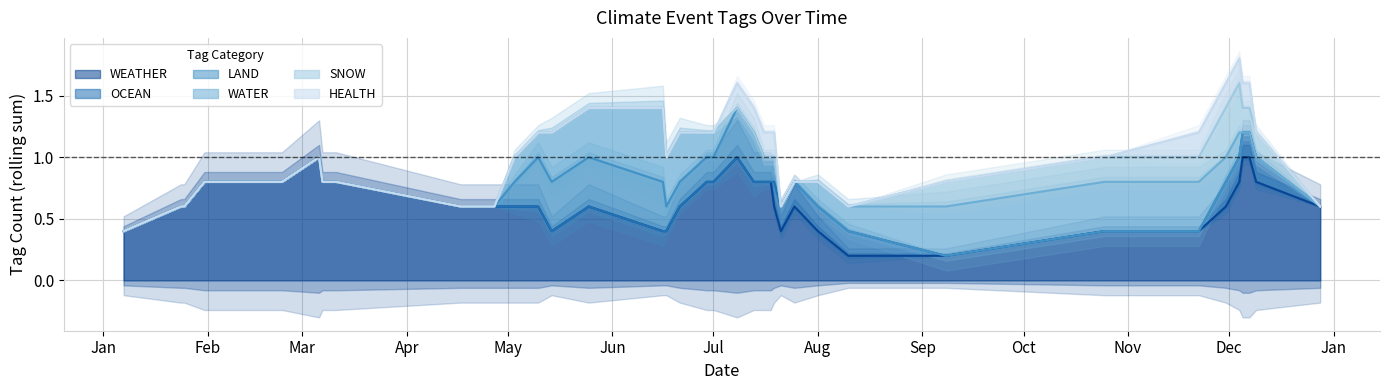

True or false: OCEAN has more than 2 points higher than both neighbors.

False